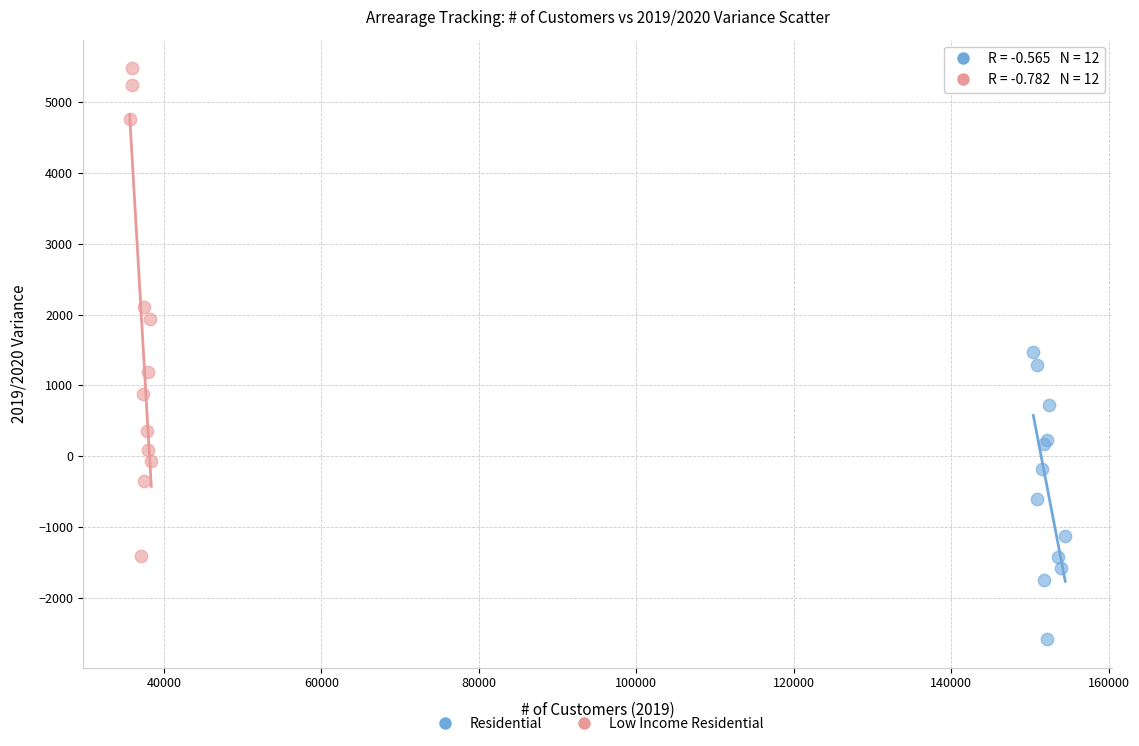

Which series has the widest spread of Y values?

Low Income Residential